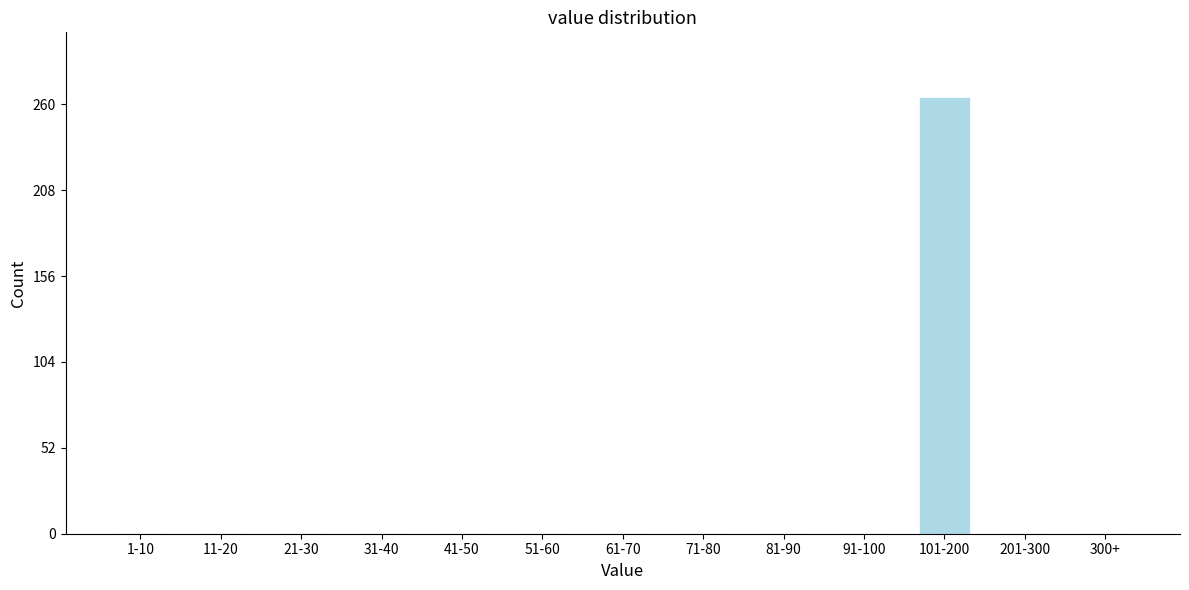

Reading right to left, list all the values displayed in this chart.

300+=0	201-300=0	101-200=264	91-100=0	81-90=0	71-80=0	61-70=0	51-60=0	41-50=0	31-40=0	21-30=0	11-20=0	1-10=0